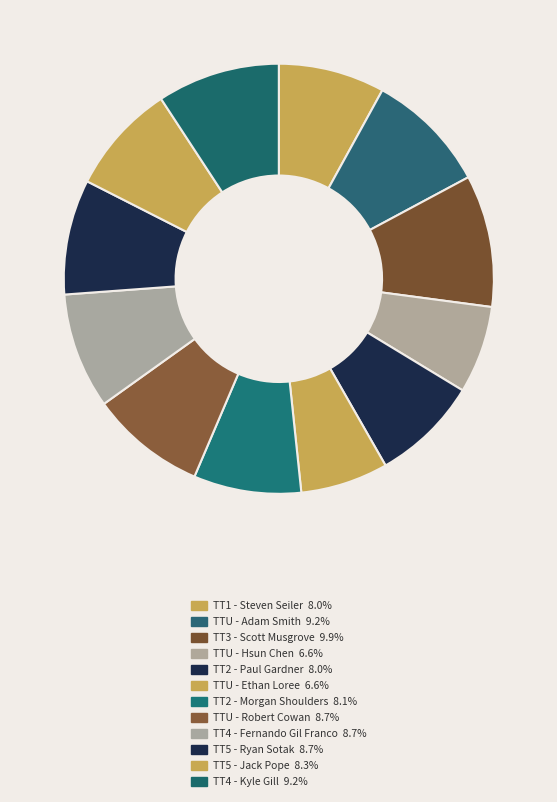

To the nearest percent, what portion does TT4 - Fernando Gil Franco represent?

9%